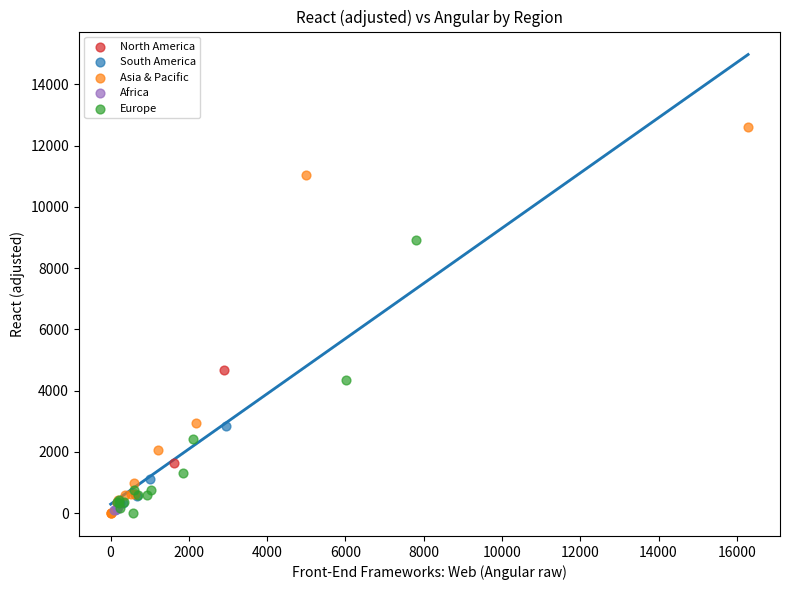

What are all the series names shown in the legend?

South America, North America, Europe, Asia & Pacific, Africa